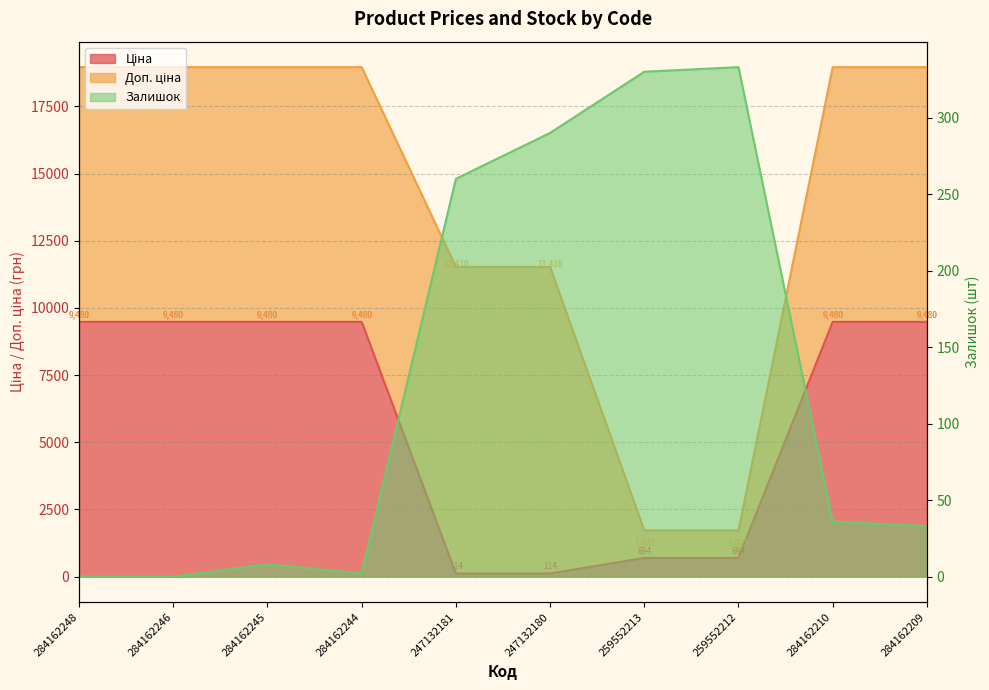

What is the difference between the second highest and second lowest values in the Ціна series?

9366.0